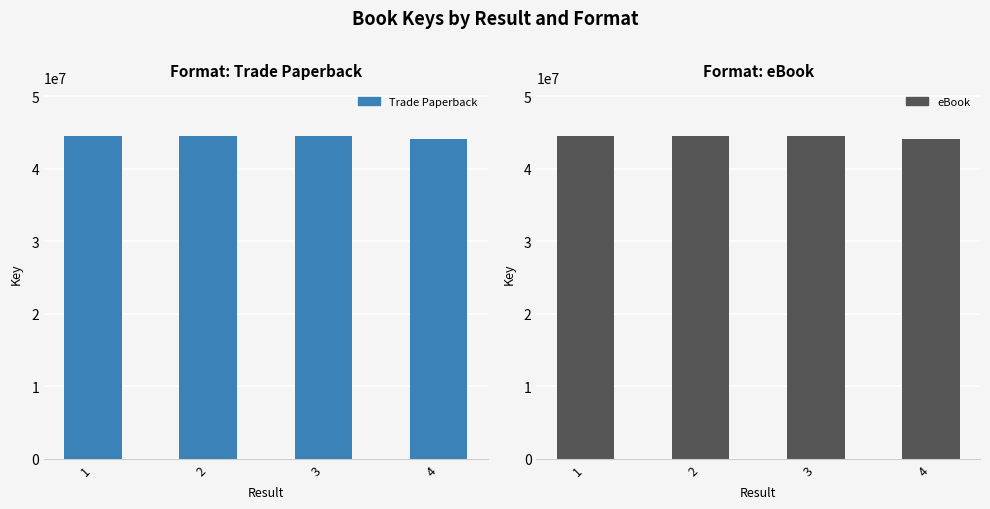

What is the average value of the Trade Paperback series?

44431557